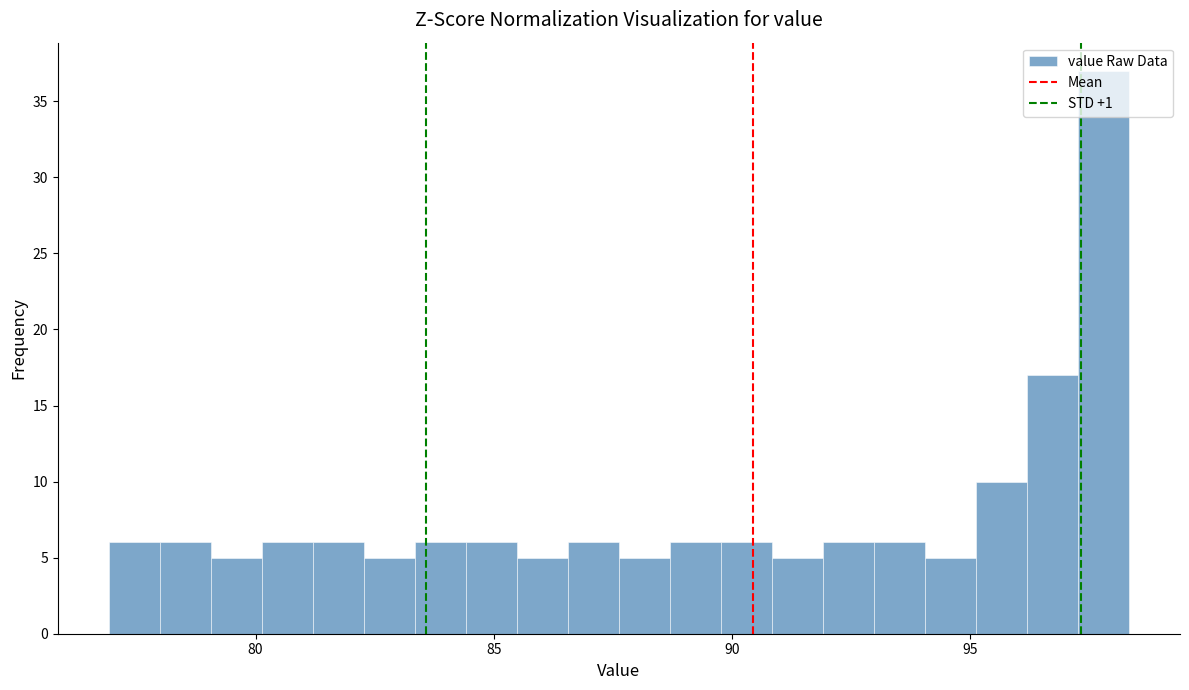

Read against the x-axis, roughly where is the centre of the tallest bar?

98.0